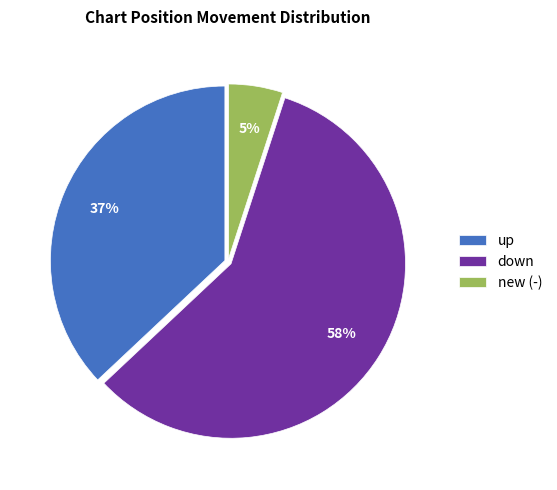

To the nearest percent, what is the average slice percentage?

33%